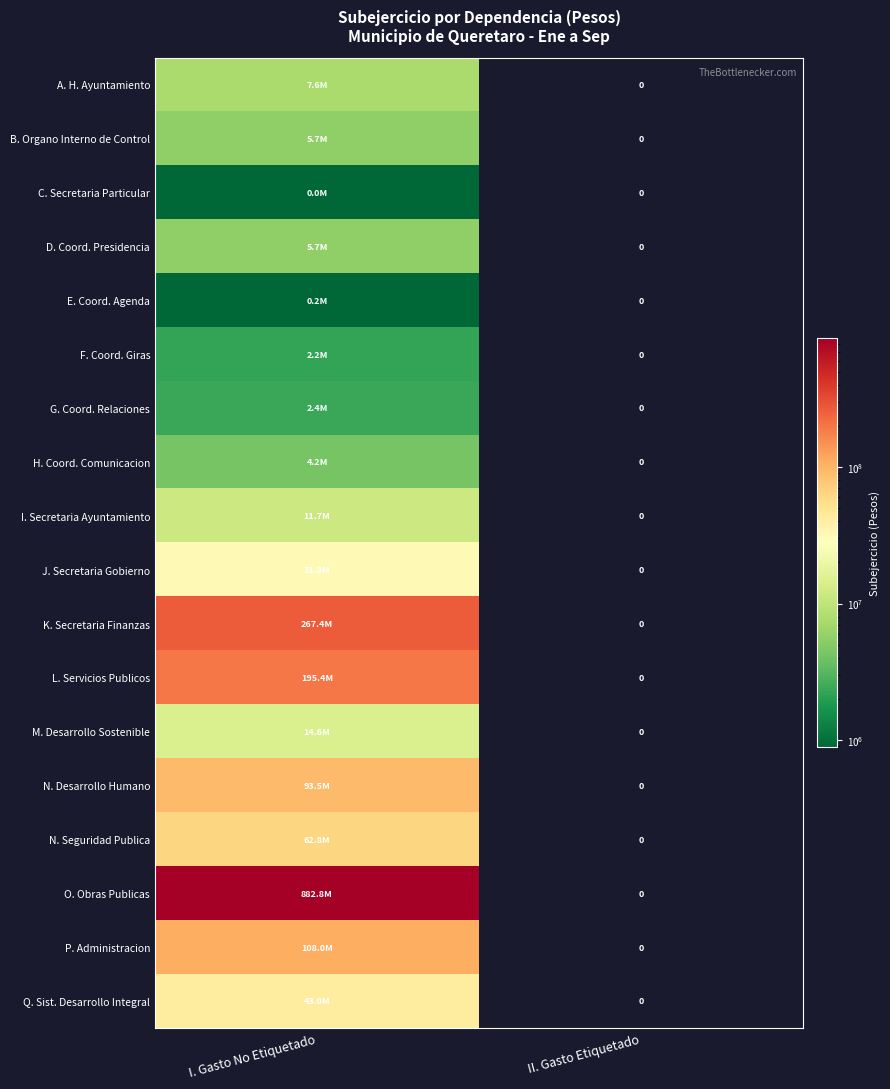

Where is F. Coord. Giras nearest to the value 1108256?

II. Gasto Etiquetado